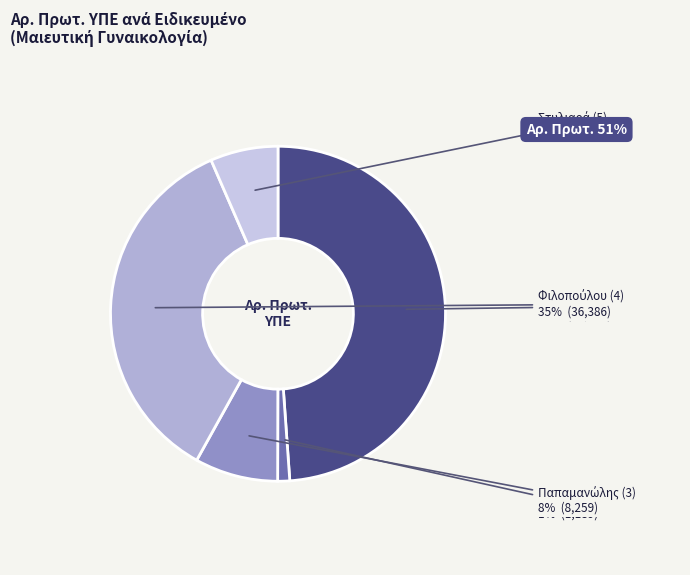

How many slices are in this pie chart?

5